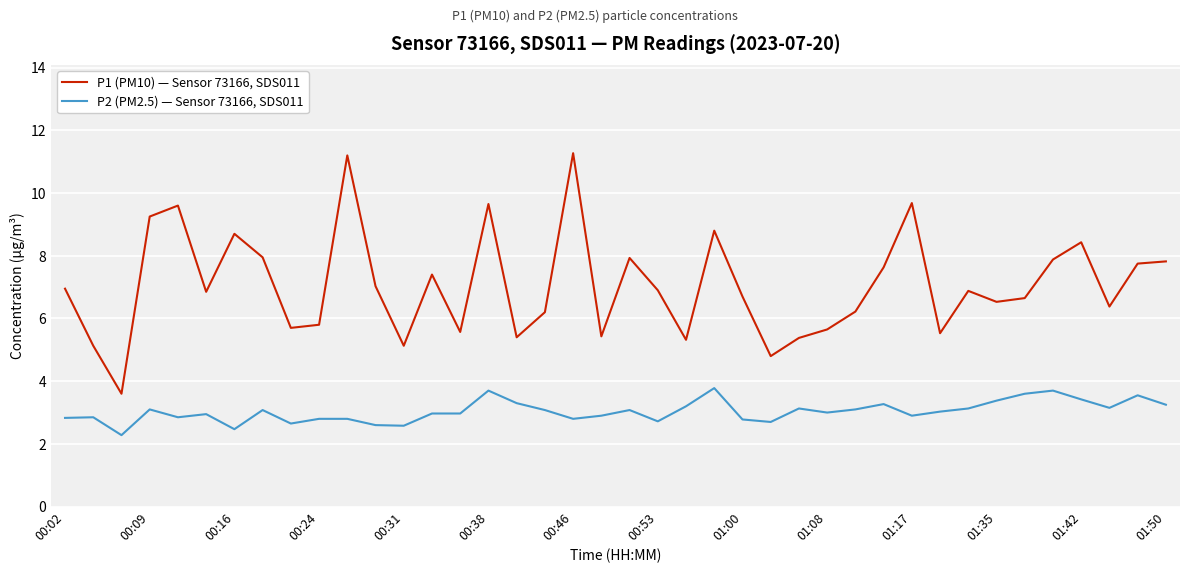

True or false: P1 (PM10) — Sensor 73166, SDS011 and P2 (PM2.5) — Sensor 73166, SDS011 cross at least once.

False